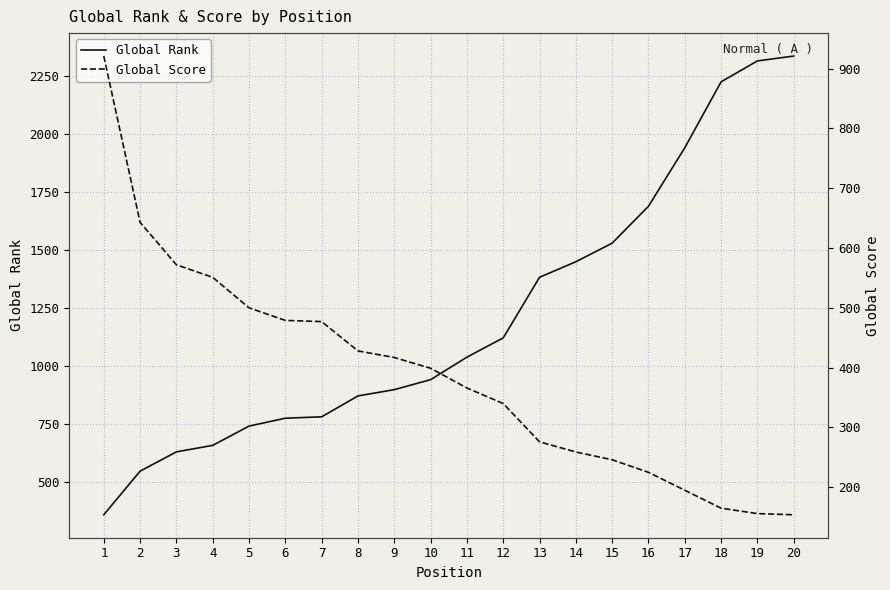

True or false: Global Score has more than 1 points higher than both neighbors.

False